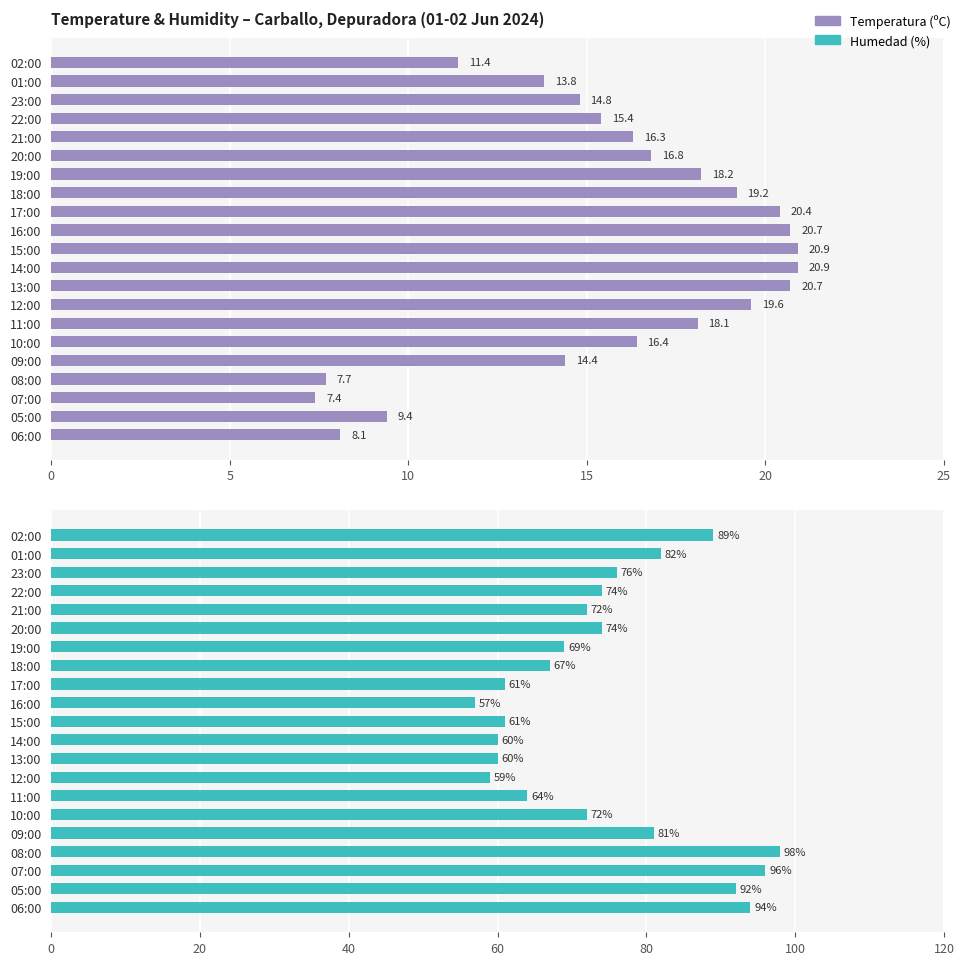

What is the greatest value displayed?

98.0